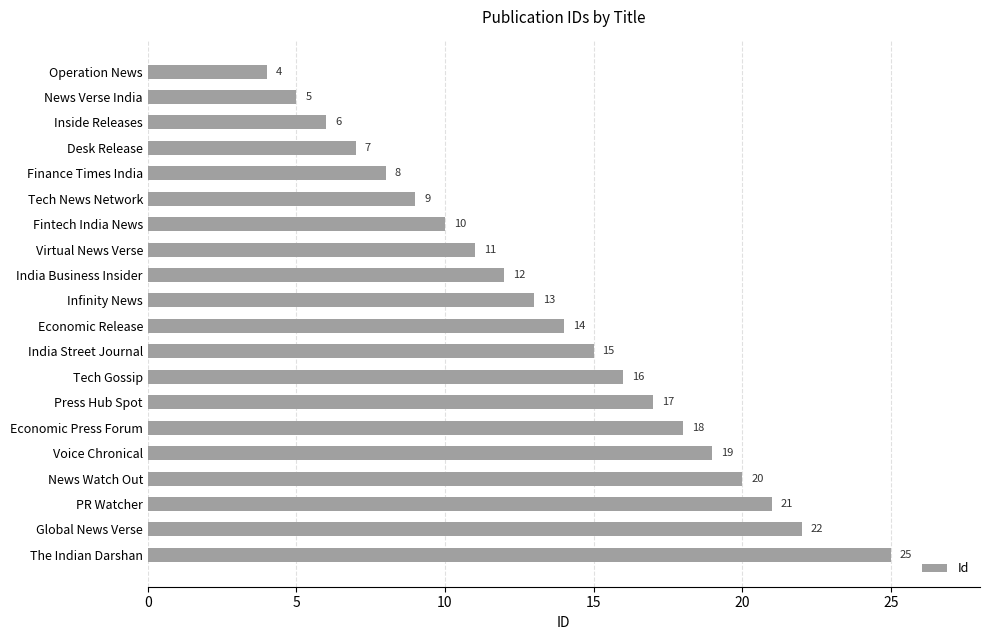

What is the sum of all values?

272